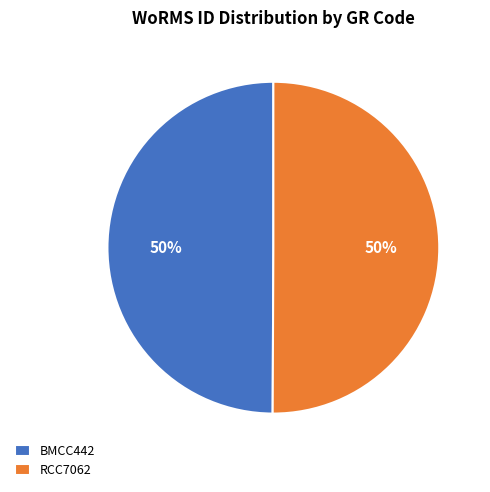

The RCC7062 slice represents 50% of the pie. True or false?

True